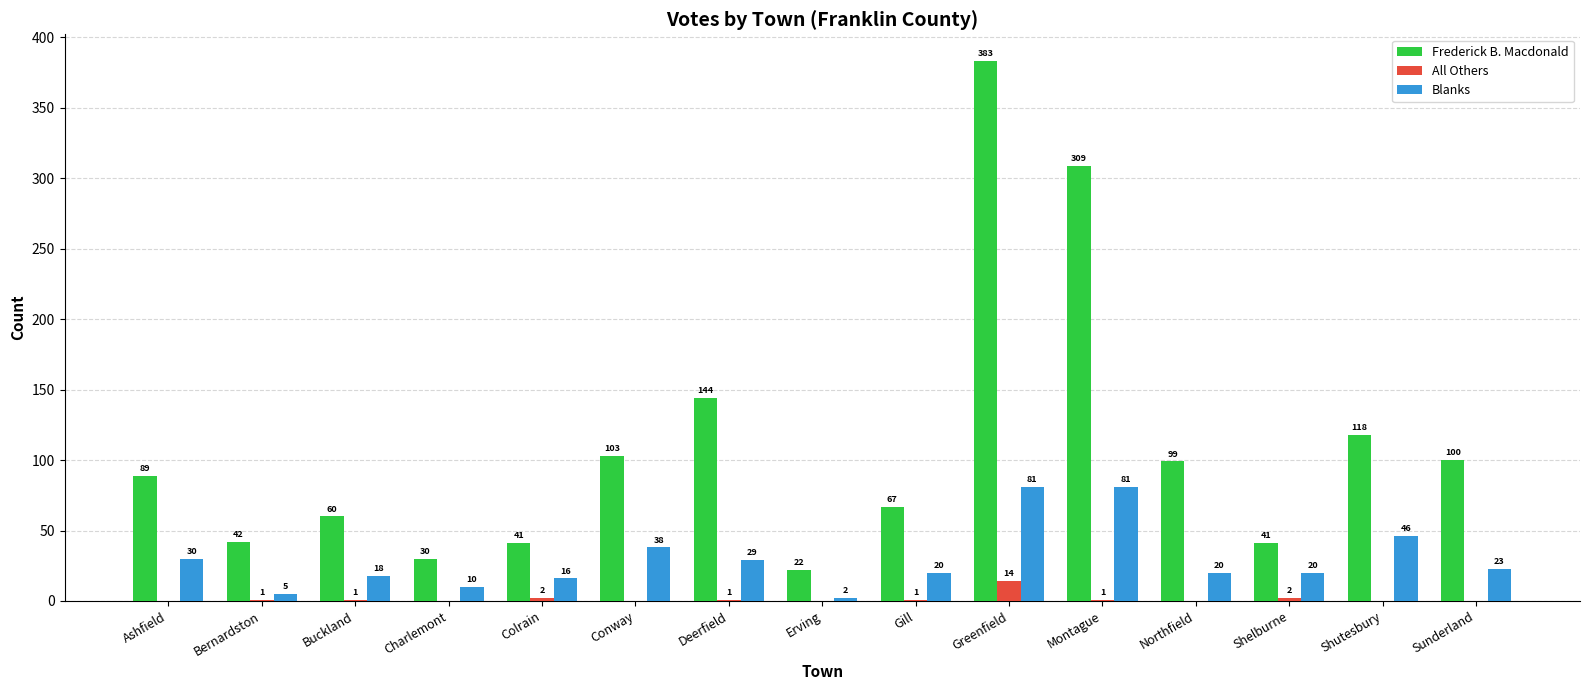

At which label does Frederick B. Macdonald reach its peak?

Greenfield